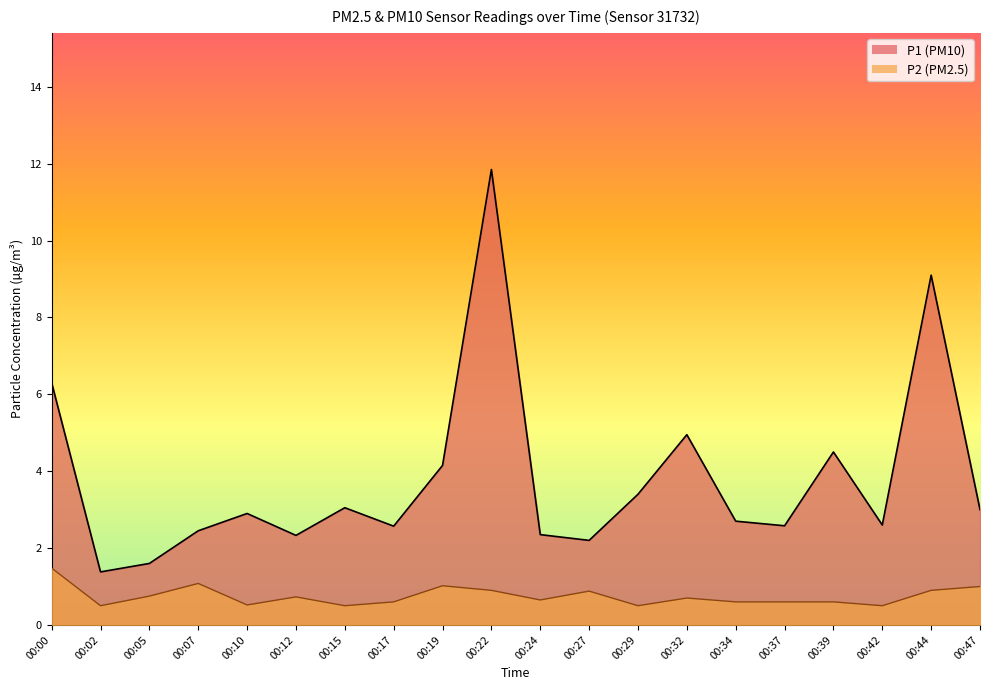

Is the value of P1 at 00:00 greater than the value of P2 at 00:47?

Yes